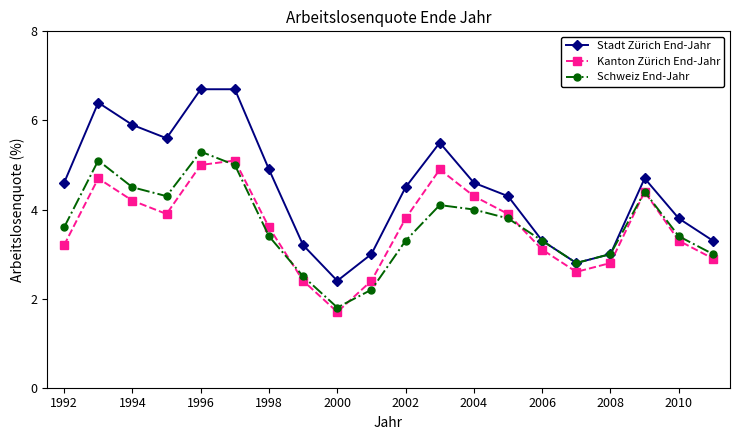

How many values in the Kanton Zürich End-Jahr series are below 3?

6